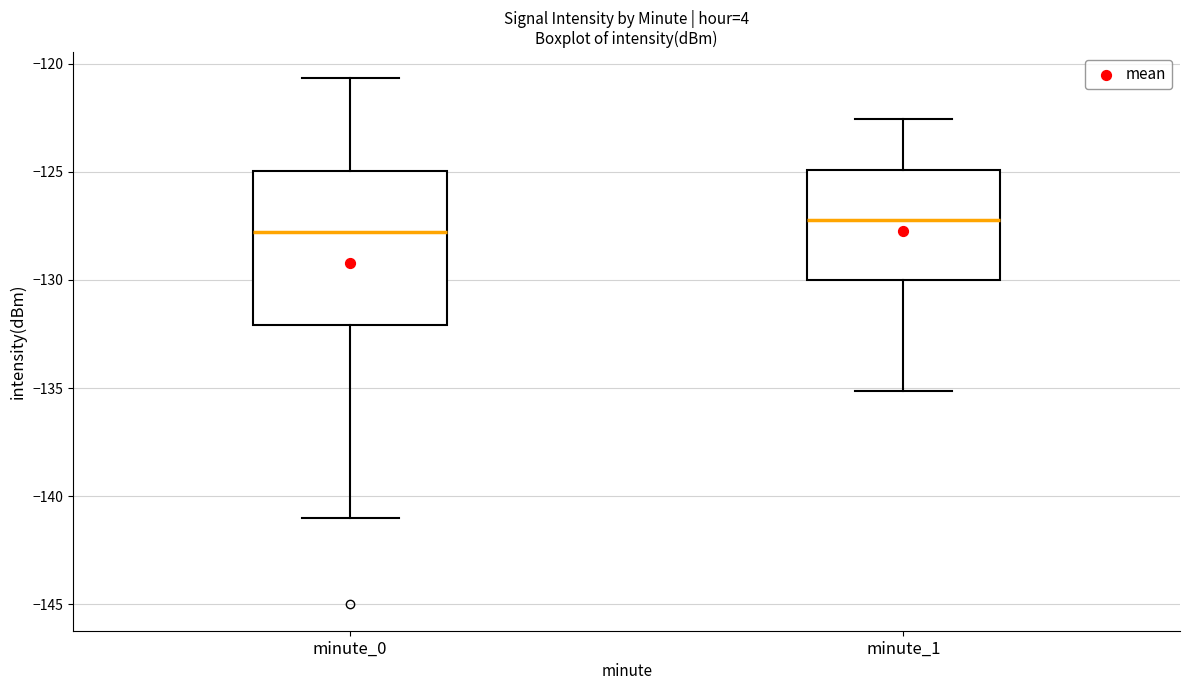

Where does the lower whisker of the box for minute_1 end on the y-axis? The values are not printed on the chart, so give them approximately, as read against the axis.

-135.0